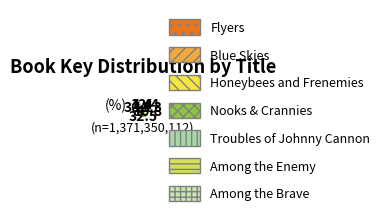

What percentage is the Blue Skies slice, to the nearest percent?

11%